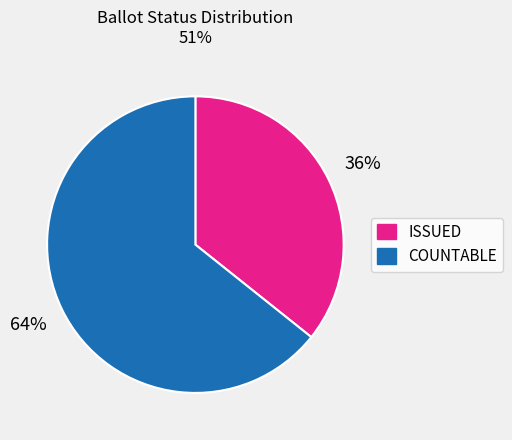

To the nearest percent, what is the average slice percentage?

50%